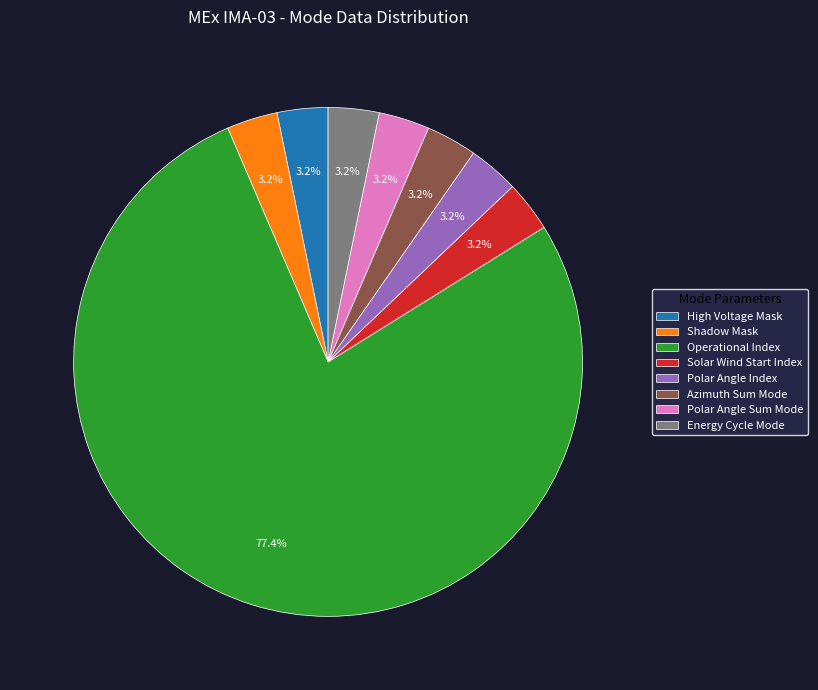

Which category has the biggest portion of the pie?

Operational Index